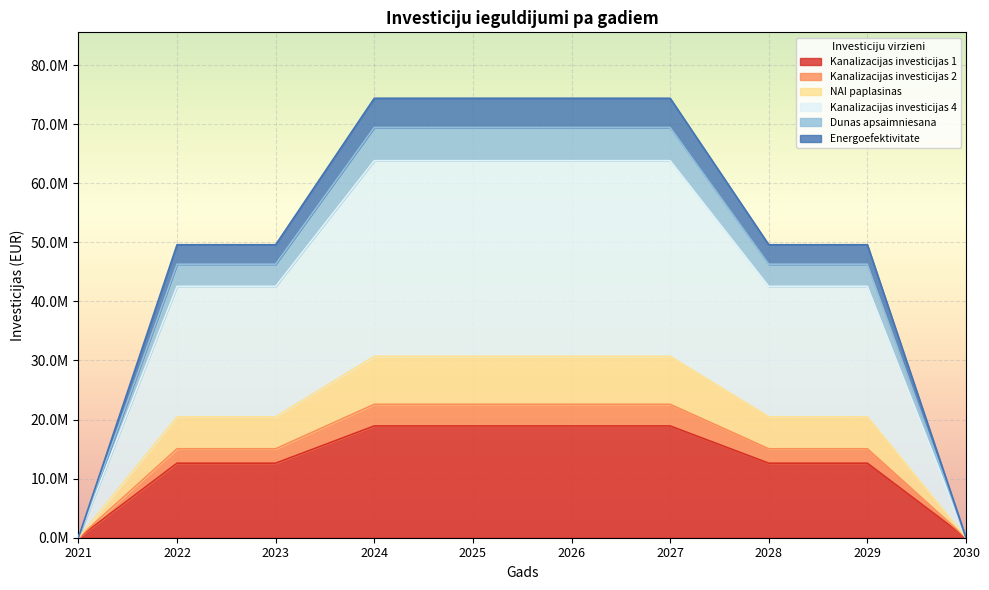

True or false: Kanalizacijas investicijas 4 has a value of 61292039.8 at 2028.

False